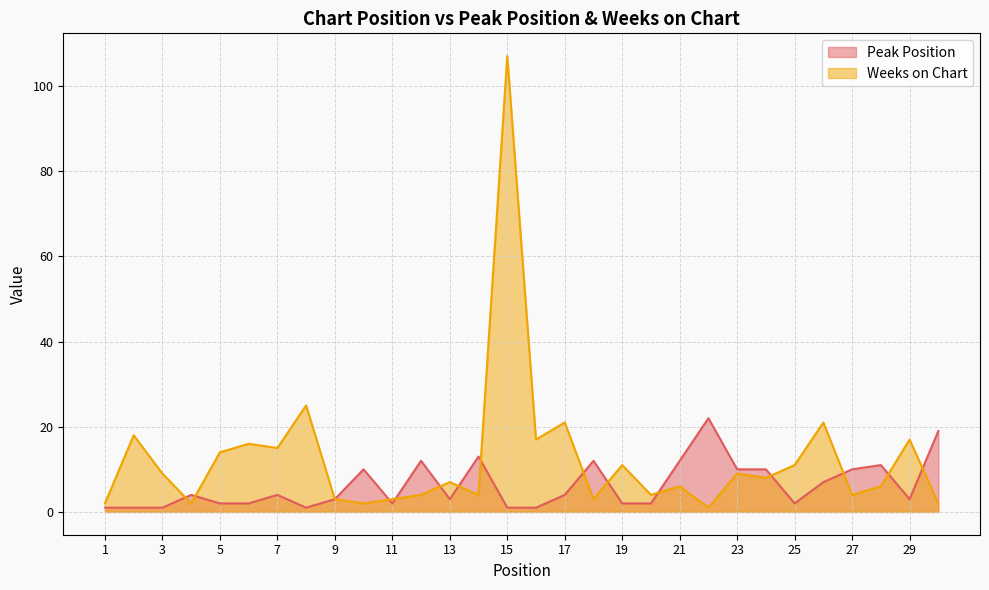

Reading left to right, extract all data points from this chart.

Peak Position: 1	1	1	4	2	2	4	1	3	10	2	12	3	13	1	1	4	12	2	2	12	22	10	10	2	7	10	11	3	19
Weeks on Chart: 2	18	9	2	14	16	15	25	3	2	3	4	7	4	107	17	21	3	11	4	6	1	9	8	11	21	4	6	17	2